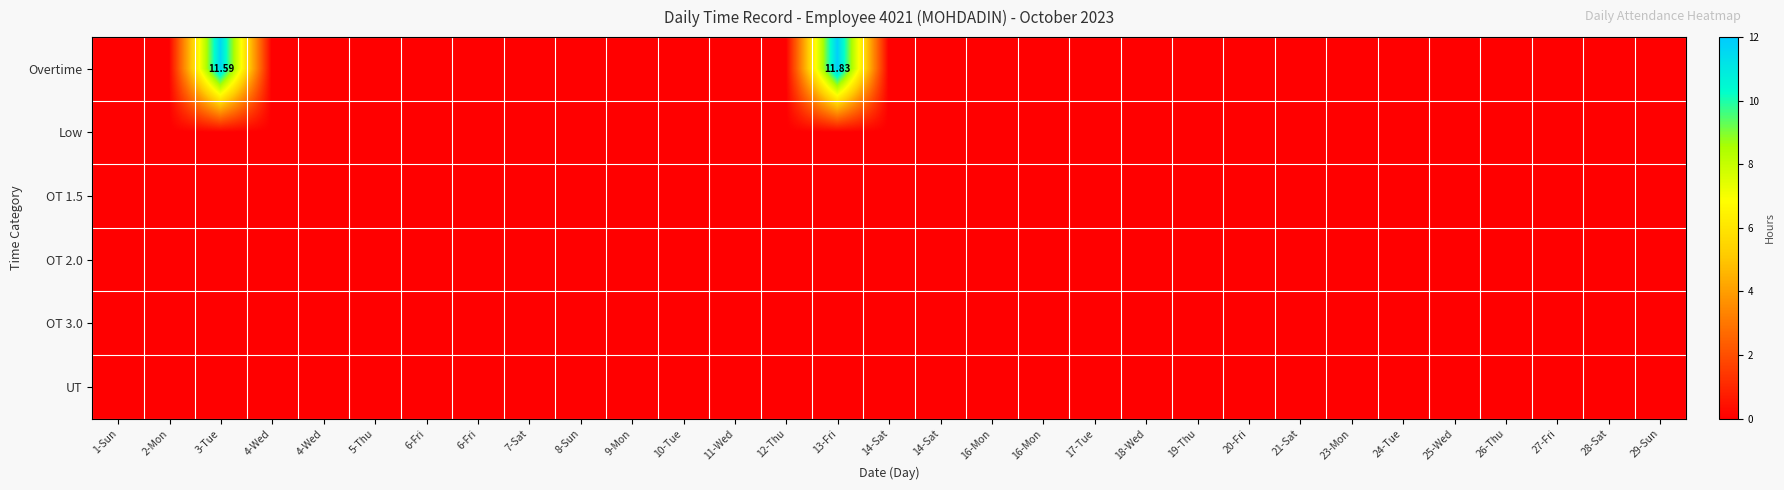

Which label corresponds to the smallest value in the chart?

1-Sun